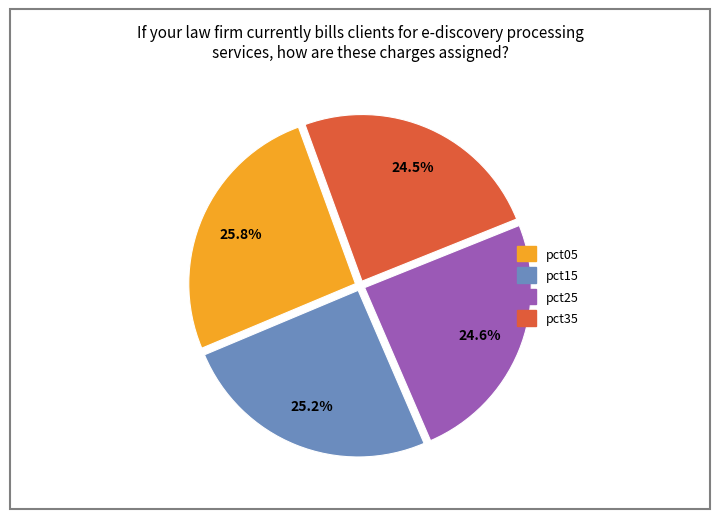

Is there any slice that represents more than half of the pie?

No